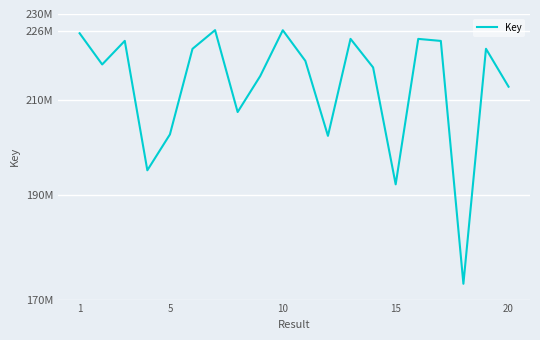

How many data points does each series have?

20